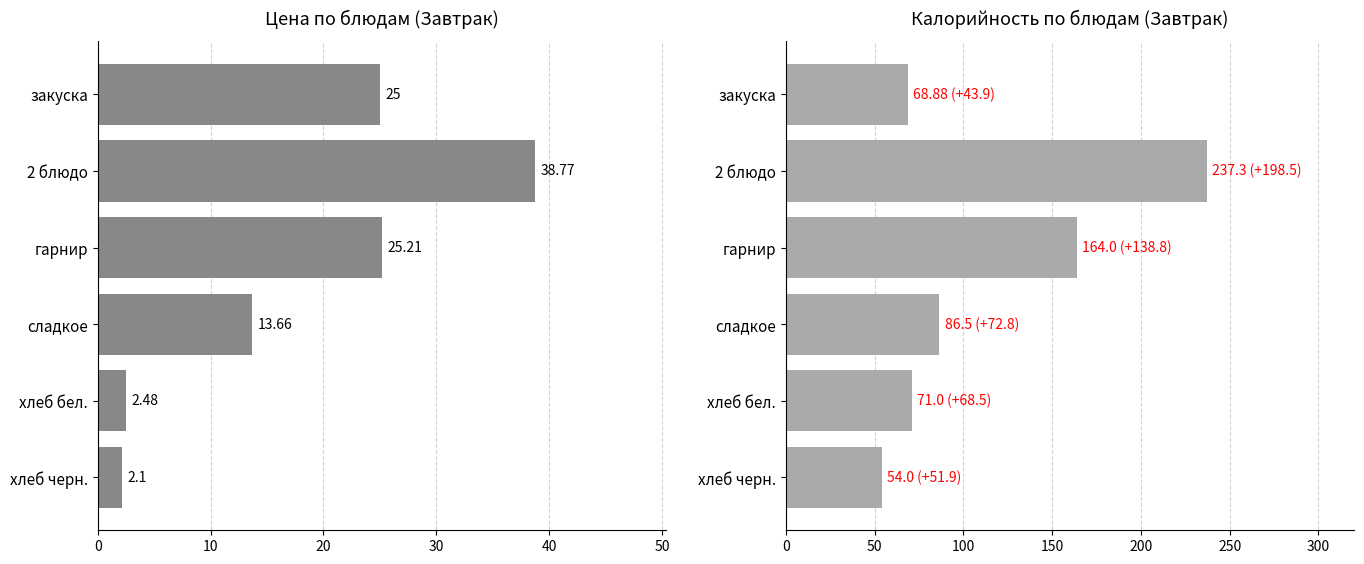

Between 2 блюдо and гарнир, which series saw the biggest shift?

Калорийность (Завтрак)